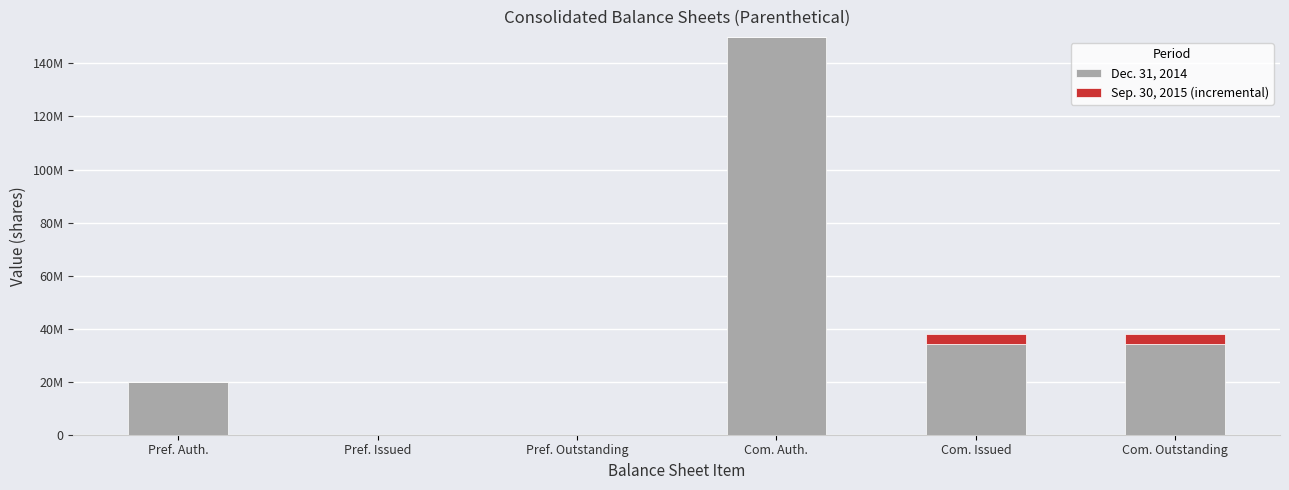

Rank the categories by Sep. 30, 2015 (incremental) value from lowest to highest.

Pref. Auth., Pref. Issued, Pref. Outstanding, Com. Auth., Com. Issued, Com. Outstanding